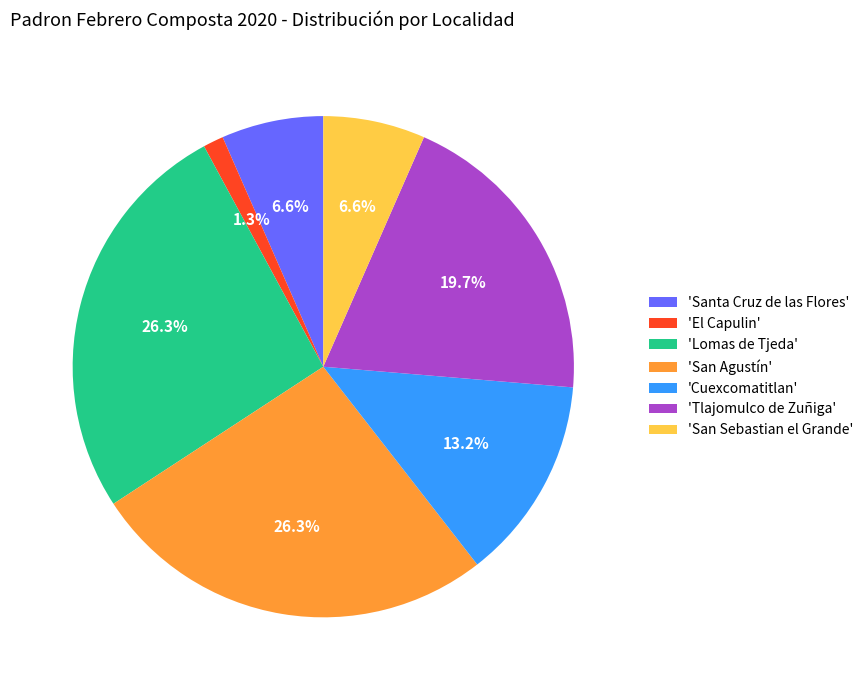

Which category has the smallest portion of the pie?

'El Capulin'